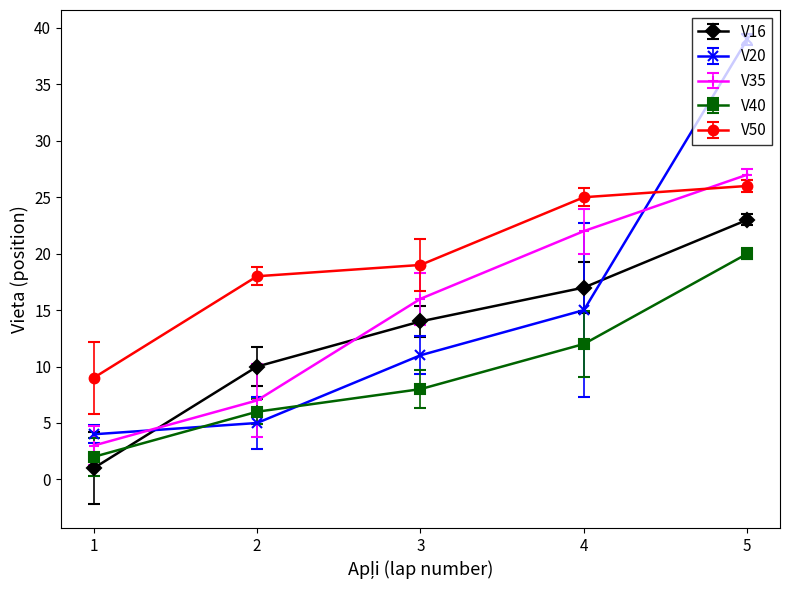

Between 4 and 5, which series saw the biggest shift?

V20